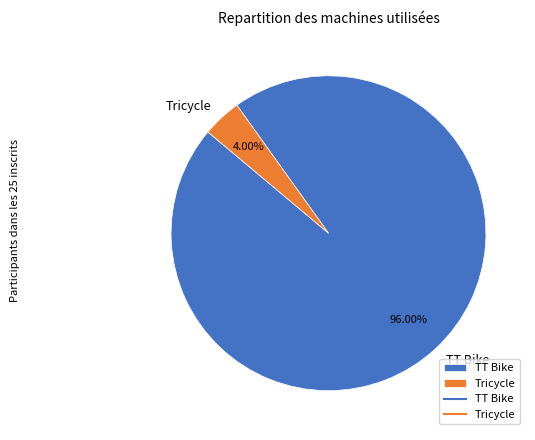

Which category has the smallest portion of the pie?

Tricycle